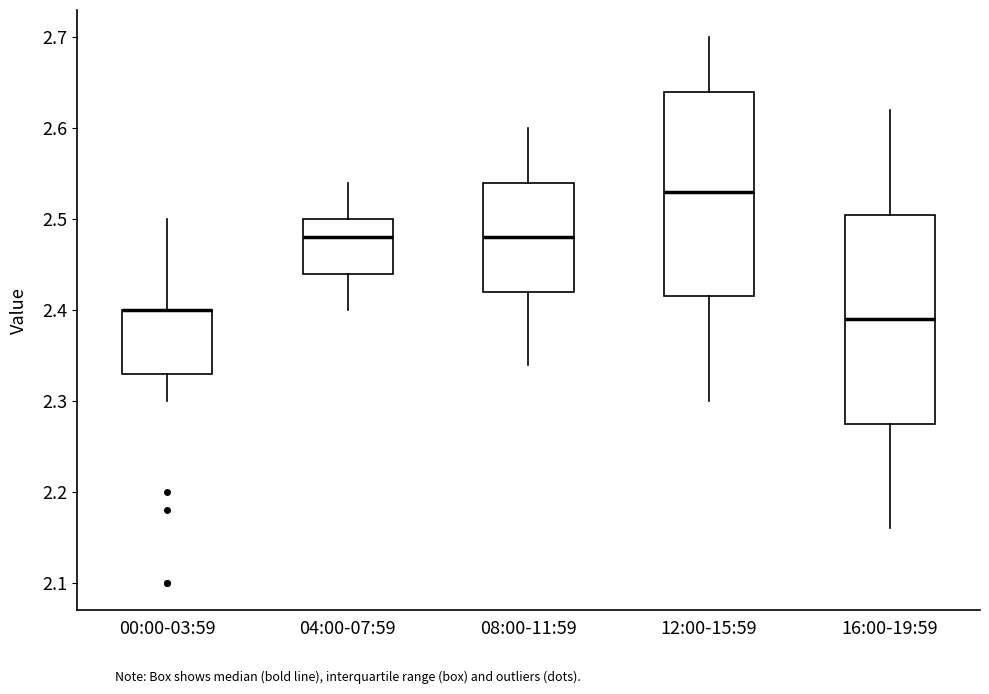

Reading left to right, transcribe this box plot: for each box, give where its median line is, the range the box spans, and where its two whiskers end, as read against the y-axis. The values are not printed on the chart, so give them approximately, as read against the axis.

00:00-03:59: median 2.40 (drawn on the box's upper edge), box 2.33 to 2.40, whiskers 2.30 to 2.50
04:00-07:59: median 2.48, box 2.44 to 2.50, whiskers 2.40 to 2.54
08:00-11:59: median 2.48, box 2.42 to 2.54, whiskers 2.34 to 2.60
12:00-15:59: median 2.53, box 2.42 to 2.64, whiskers 2.30 to 2.70
16:00-19:59: median 2.39, box 2.28 to 2.51, whiskers 2.16 to 2.62